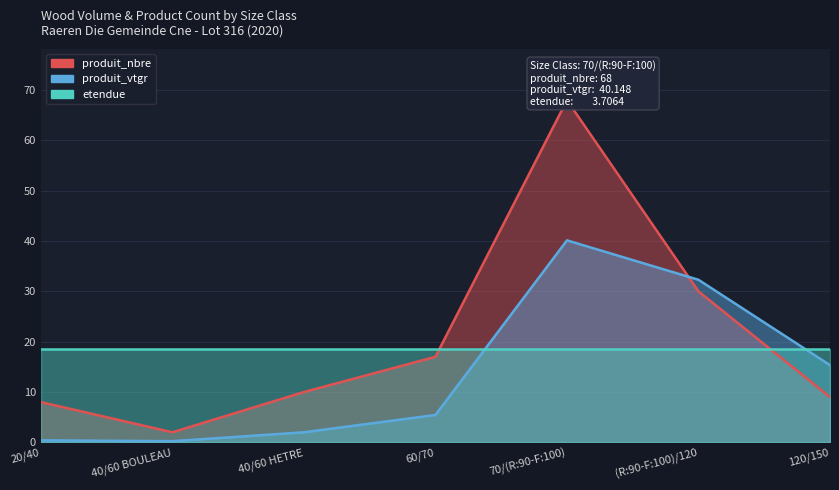

At which category does produit_nbre reach its first local peak?

70/(R:90-F:100)